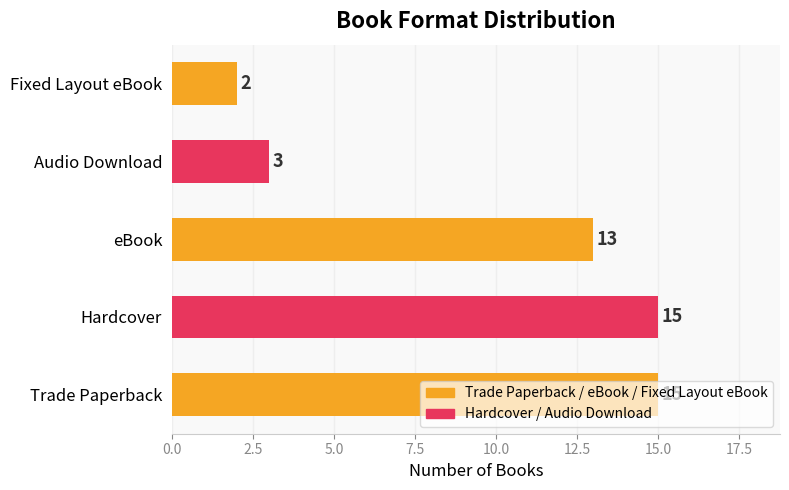

The chart shows a value of 3 at Audio Download. True or false?

True